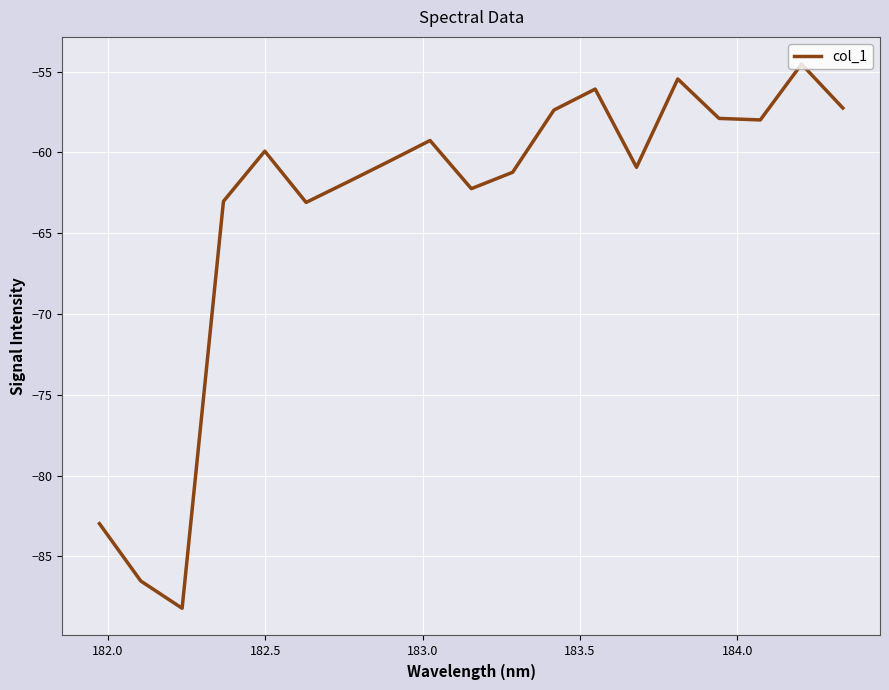

What is the minimum value shown in the chart?

-88.2